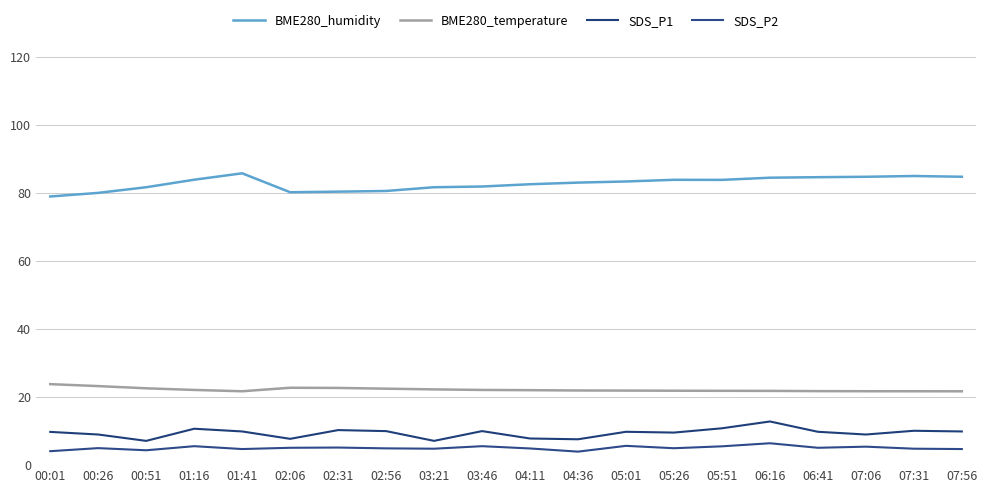

Which series changed the most between 02:06 and 06:41?

BME280_humidity